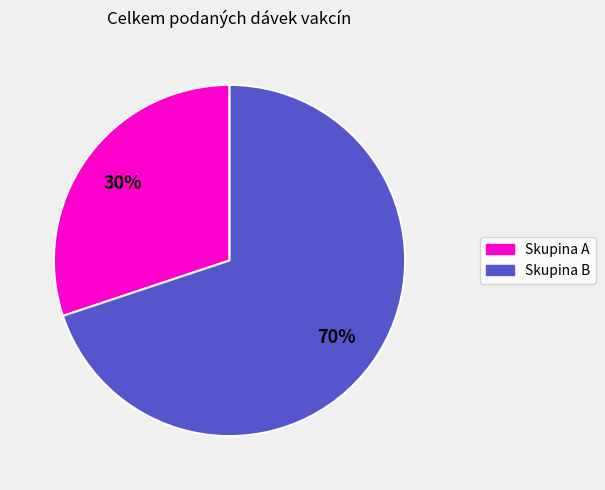

To the nearest percent, what is the difference between the largest and smallest slice percentages?

40%